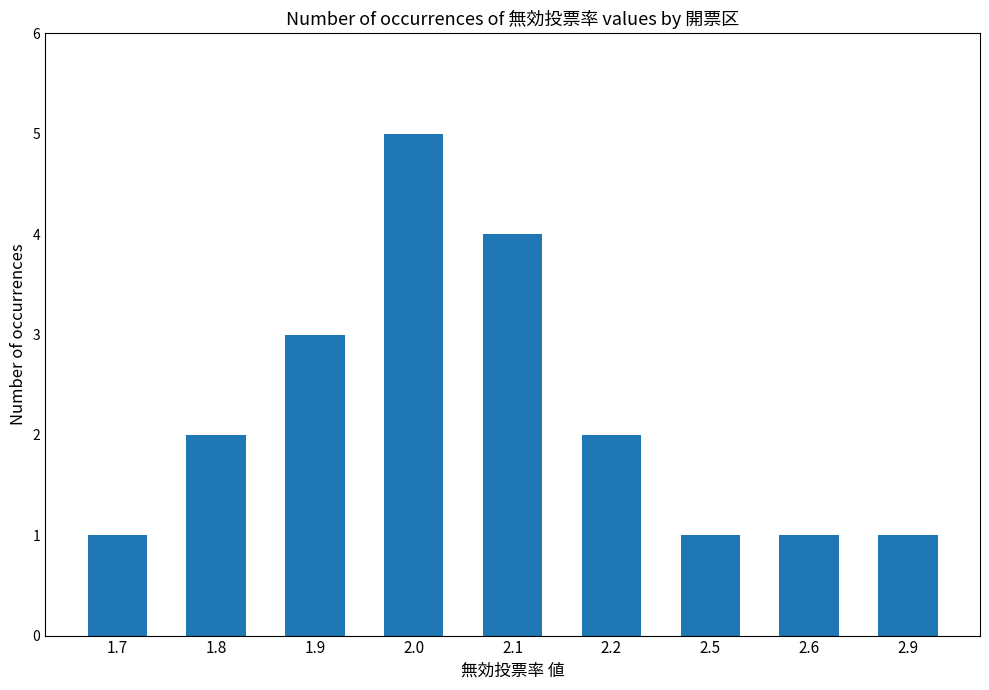

Between 2.1 and 1.9, which is larger?

2.1